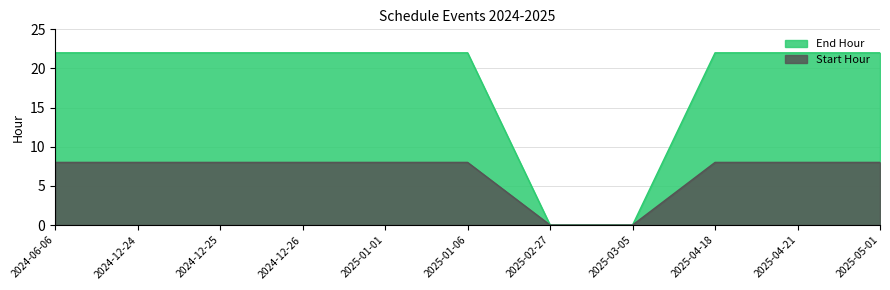

What is the sum of all End Hour values?

198